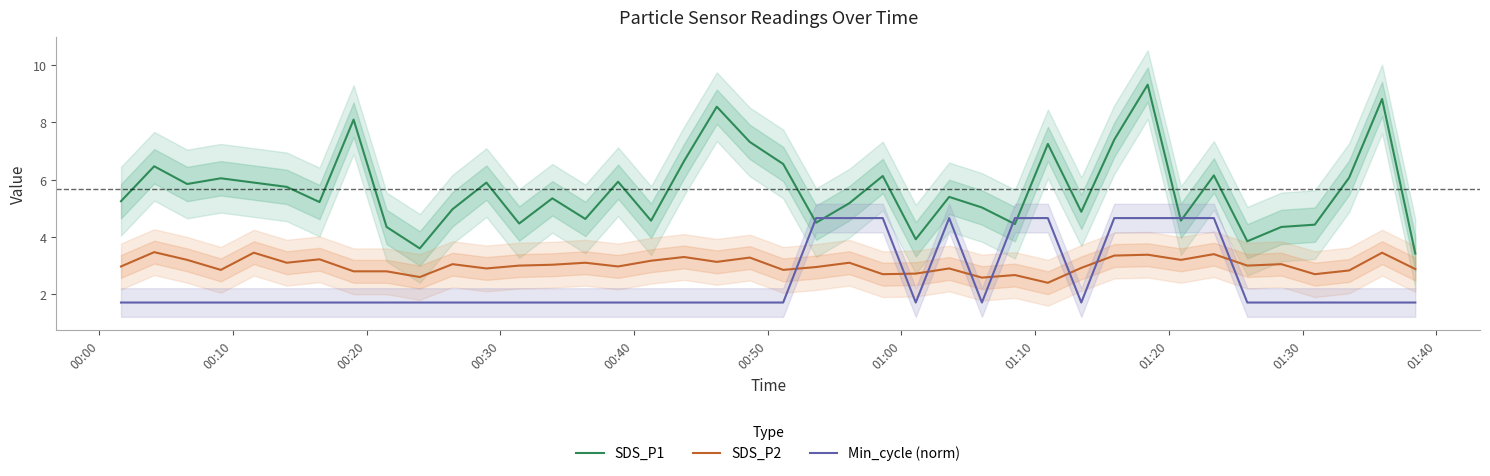

Rank the series by their maximum value, from highest to lowest.

SDS_P1, Min_cycle (norm), SDS_P2